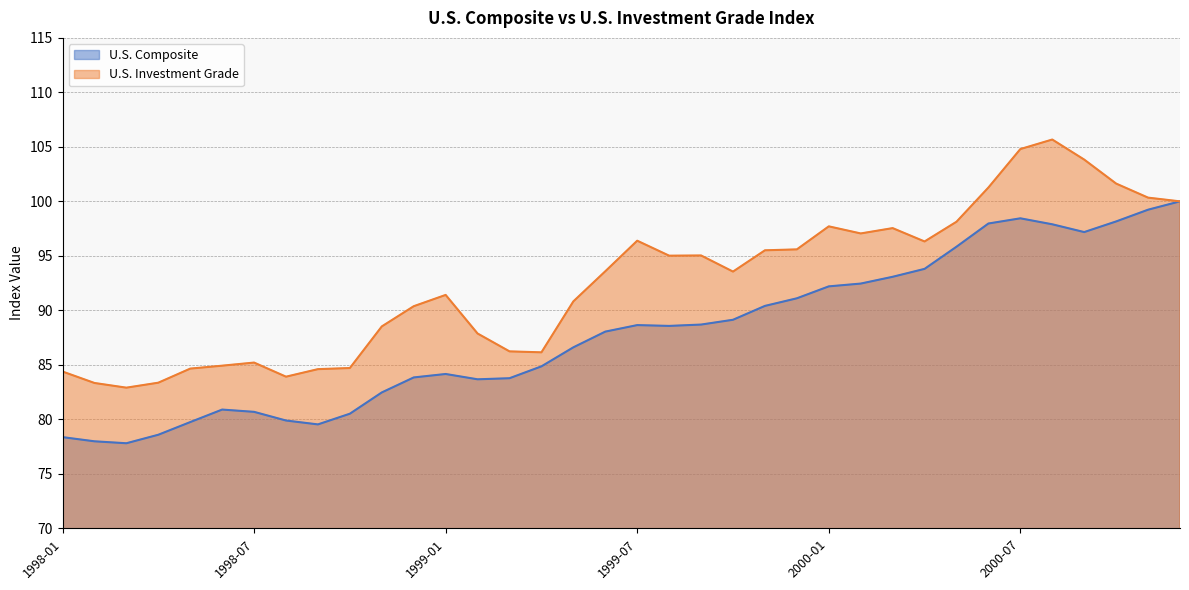

Is the value of U.S. Investment Grade at 1999-10 greater than the value of U.S. Composite at 1999-02?

Yes